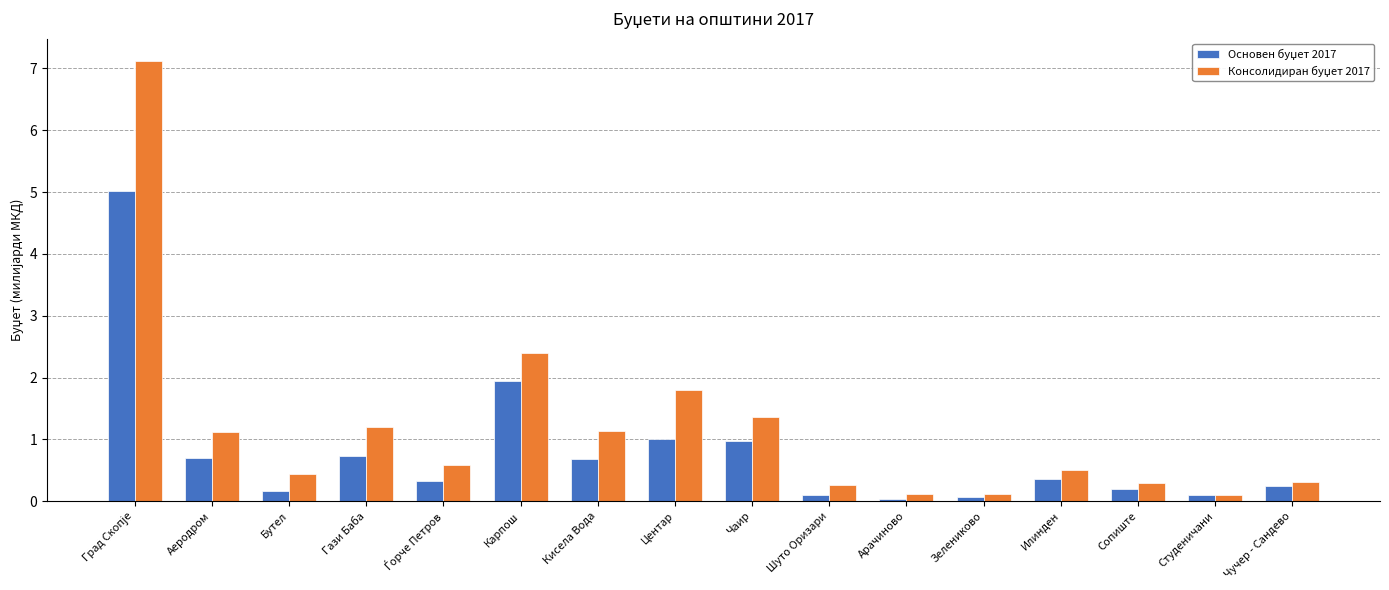

How many groups of bars are there?

16